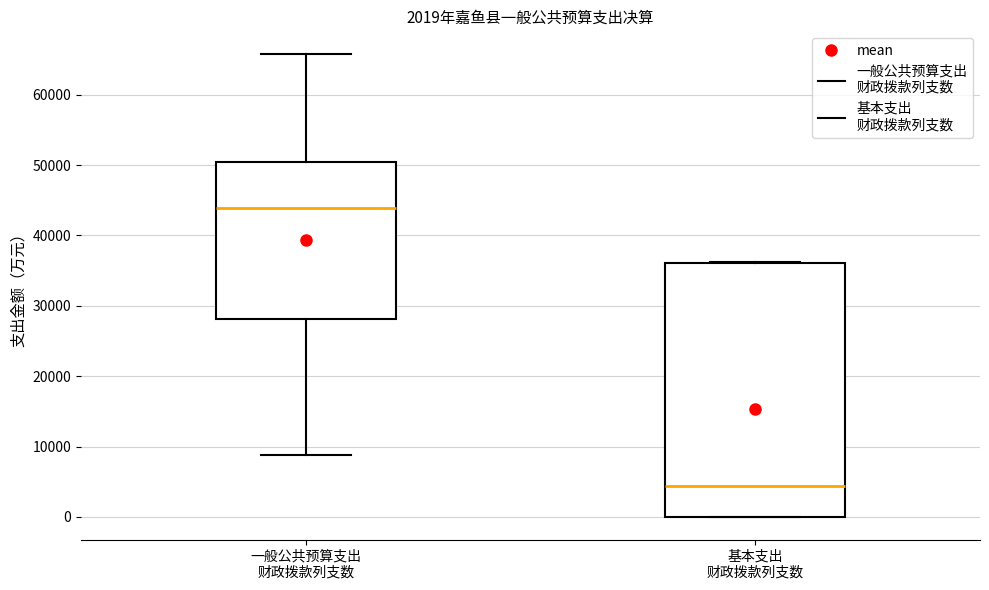

Where does the median line of the box for 基本支出 财政拨款列支数 sit on the y-axis? The values are not printed on the chart, so give them approximately, as read against the axis.

4000